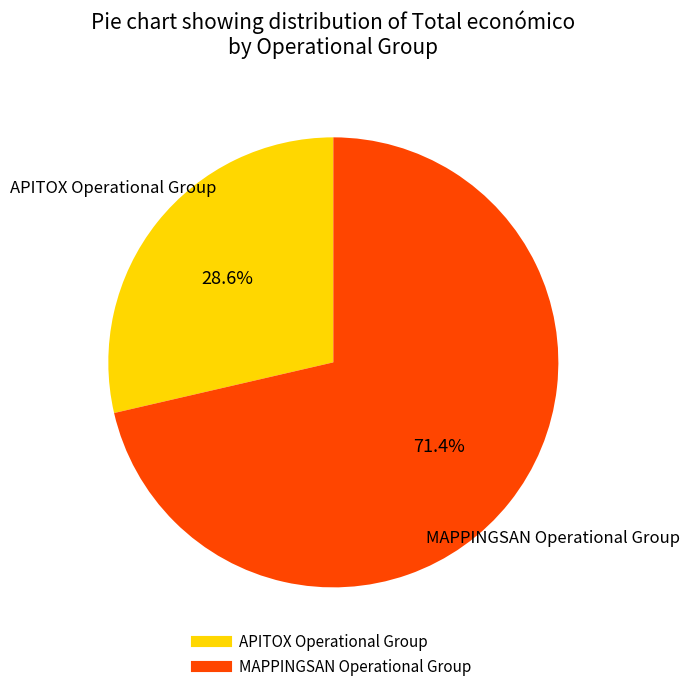

Is it true that MAPPINGSAN Operational Group is 71% of the pie?

True